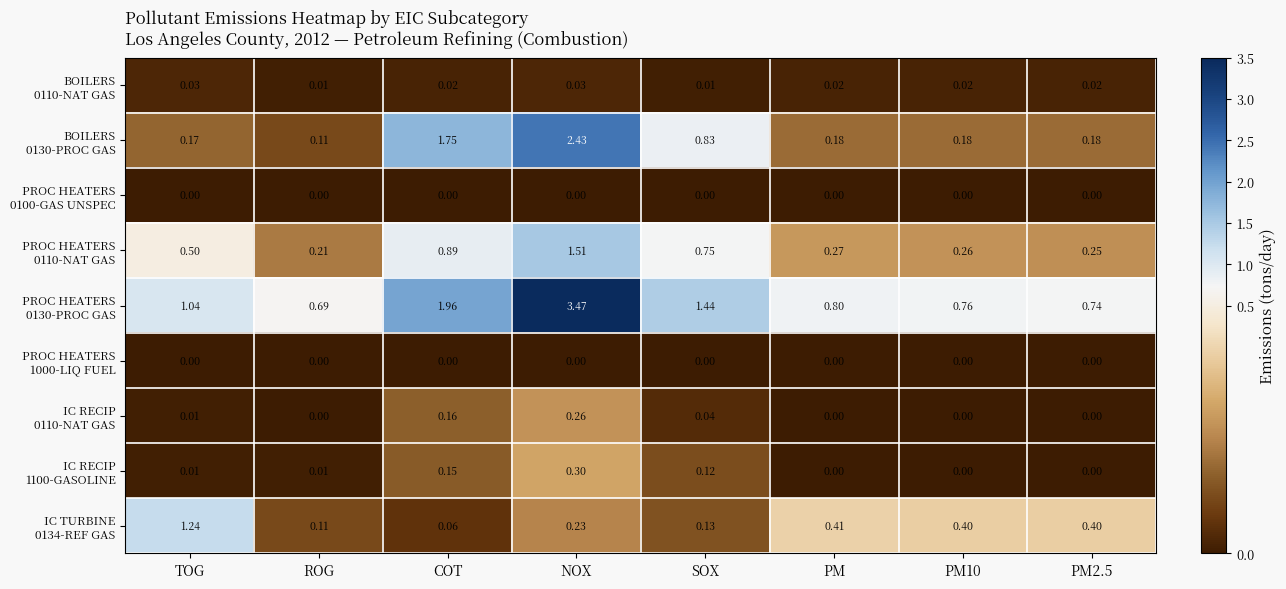

At which category is the sum across all series the highest?

NOX